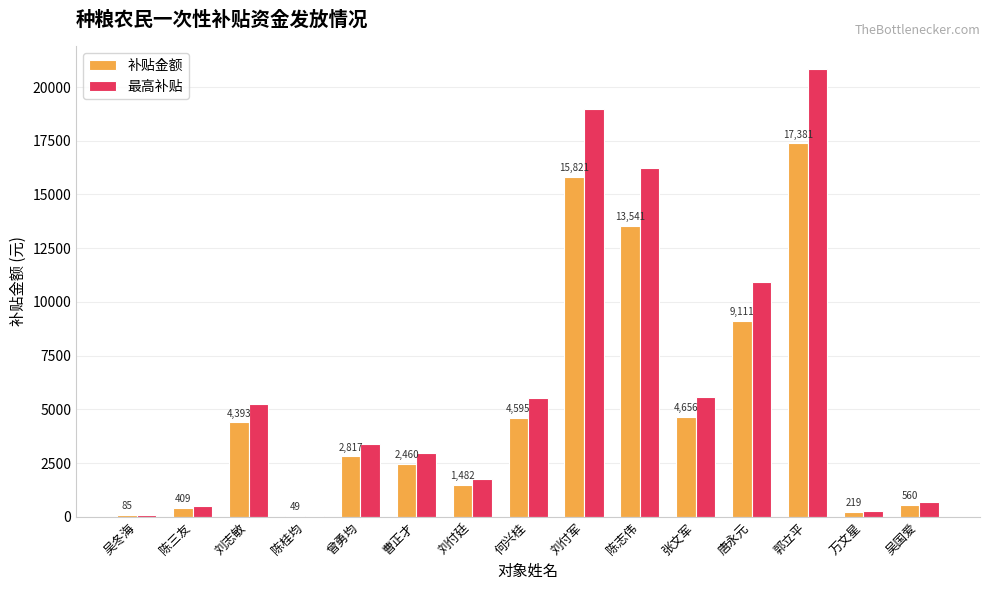

What is the maximum value for 补贴金额?

17380.6